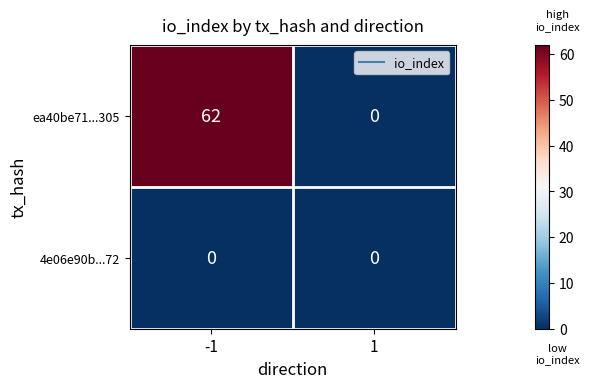

How many distinct data groups are displayed?

2